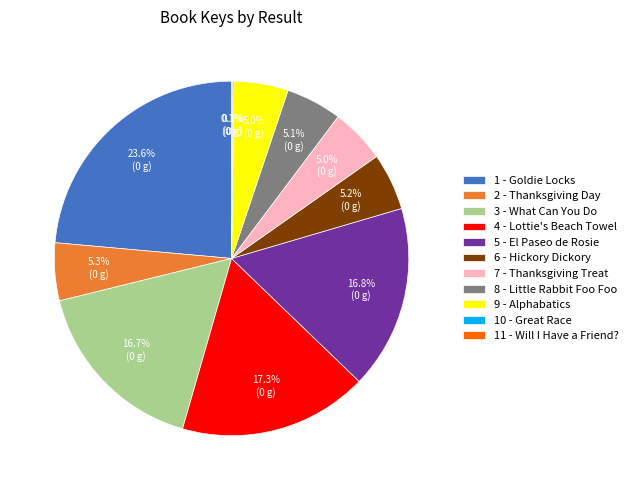

To the nearest percent, what is the combined percentage of 8 - Little Rabbit Foo Foo and 1 - Goldie Locks?

29%